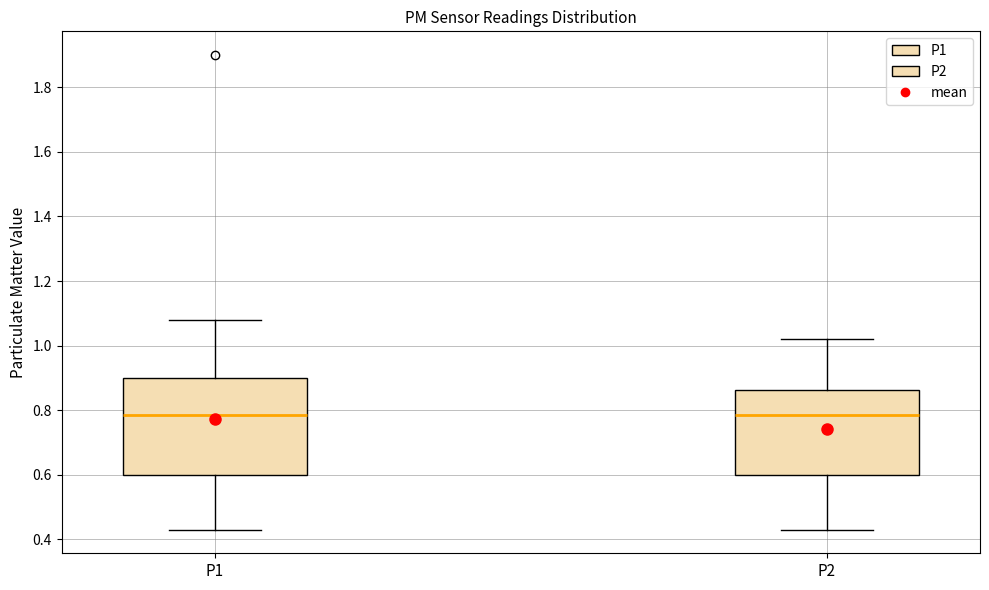

Reading left to right, read every box against the y-axis: the position of its median line, the range the box covers, and the ends of its whiskers. The values are not printed on the chart, so give them approximately, as read against the axis.

P1: median 0.78, box 0.60 to 0.90, whiskers 0.44 to 1.08
P2: median 0.78, box 0.60 to 0.86, whiskers 0.44 to 1.02